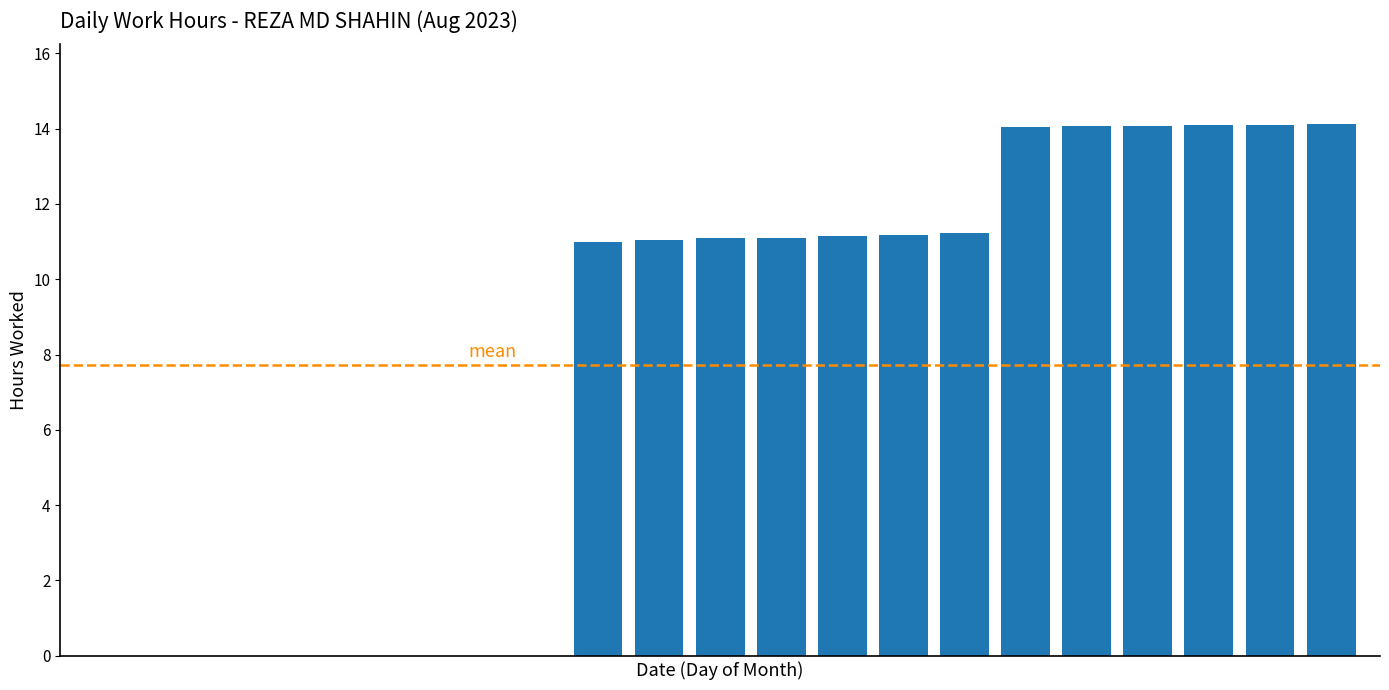

What is the sum of all values?

162.3